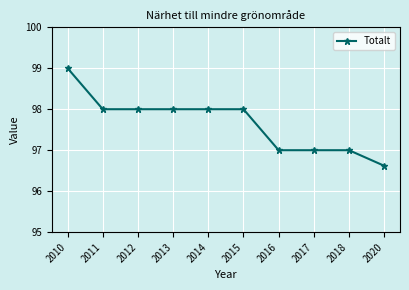

Between 2017 and 2020, which is larger?

2017